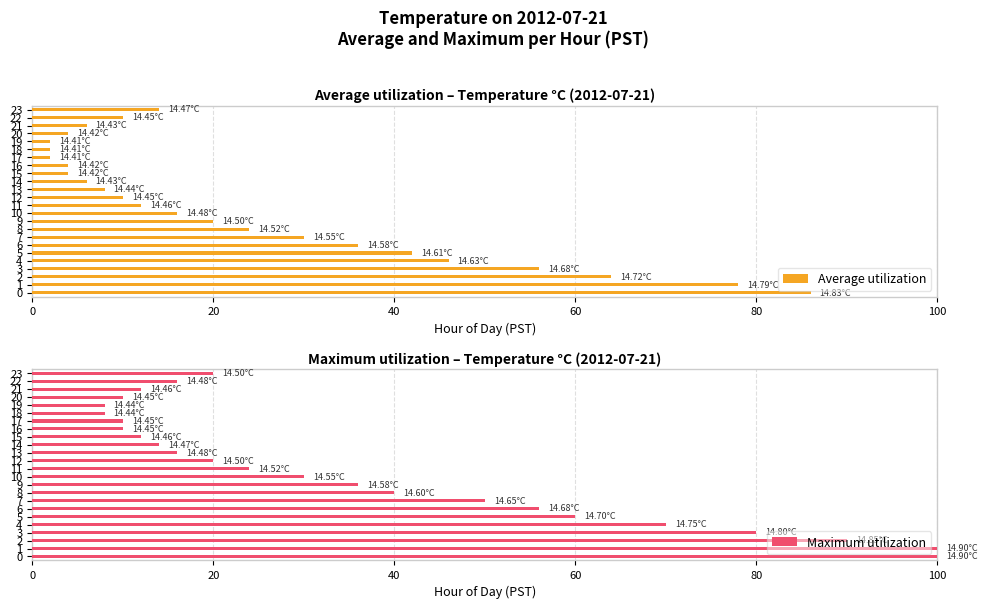

What is the total value across all series at 21?

18